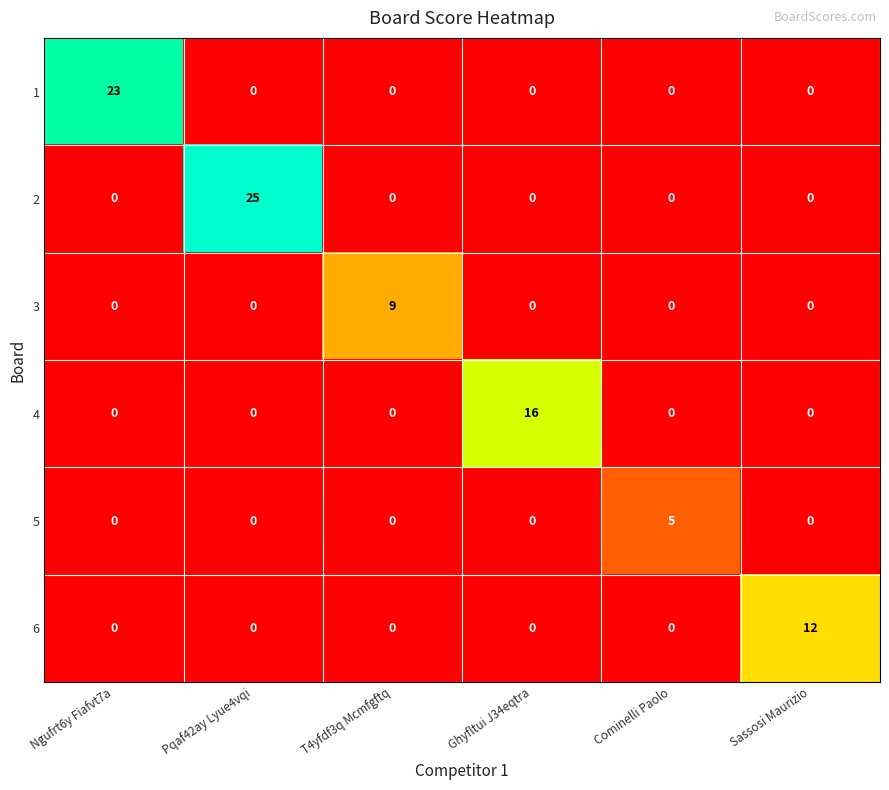

At which category is the sum across all series the highest?

Pqaf42ay Lyue4vqi